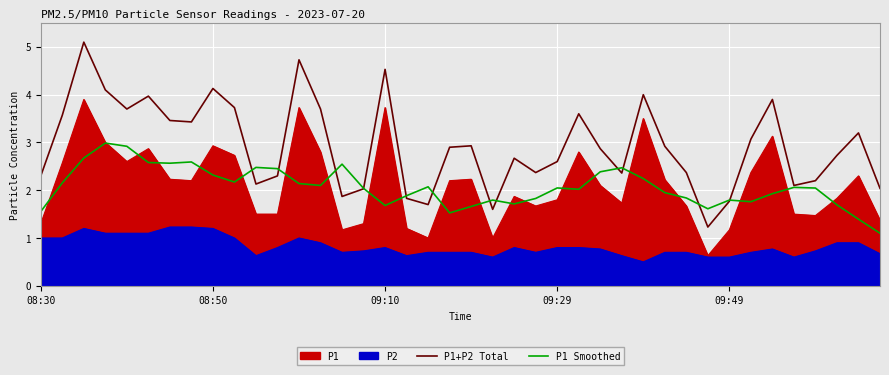

What is the difference between the maximum and second lowest values in the P1+P2 Total series?

3.5